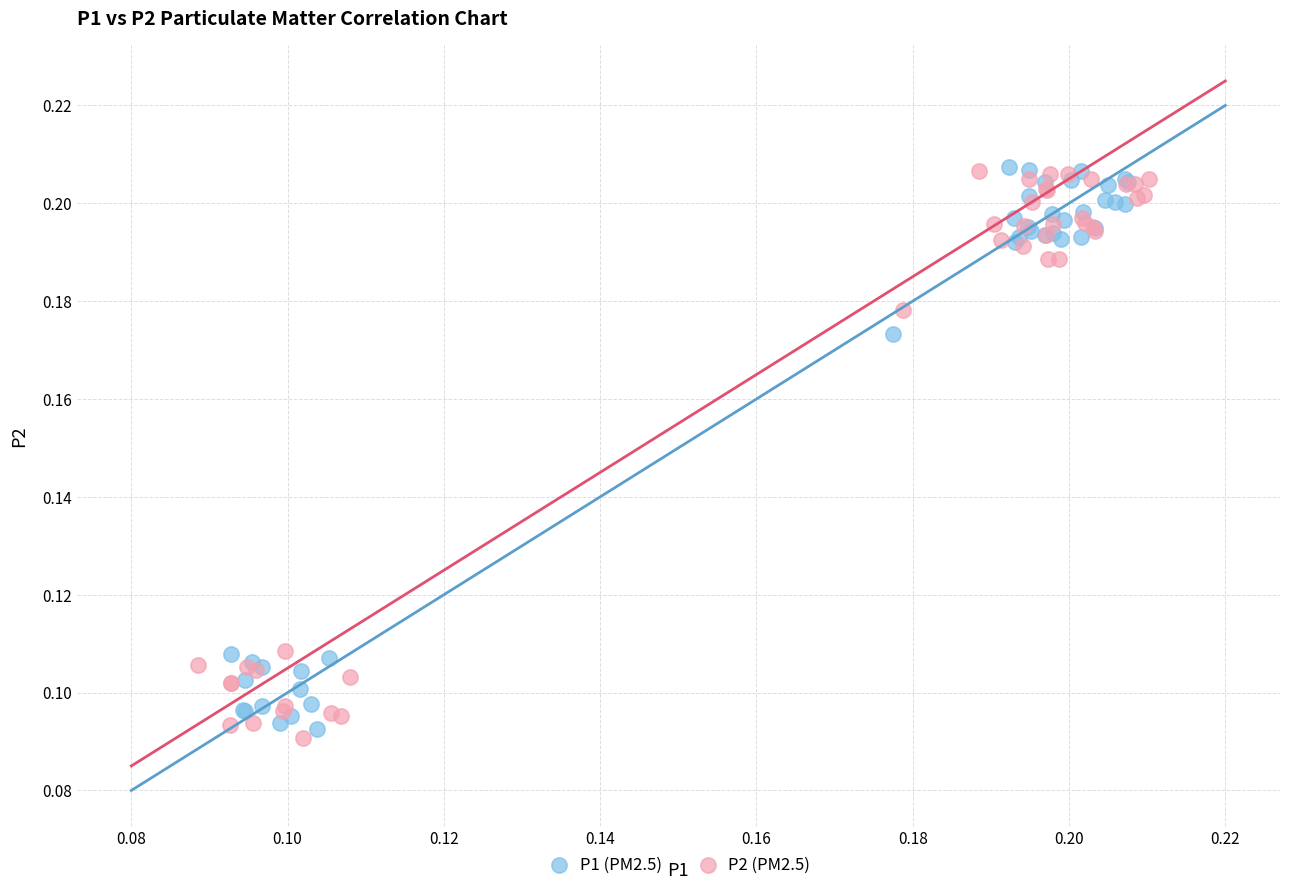

Which series reaches the minimum Y coordinate?

P2 (PM2.5)